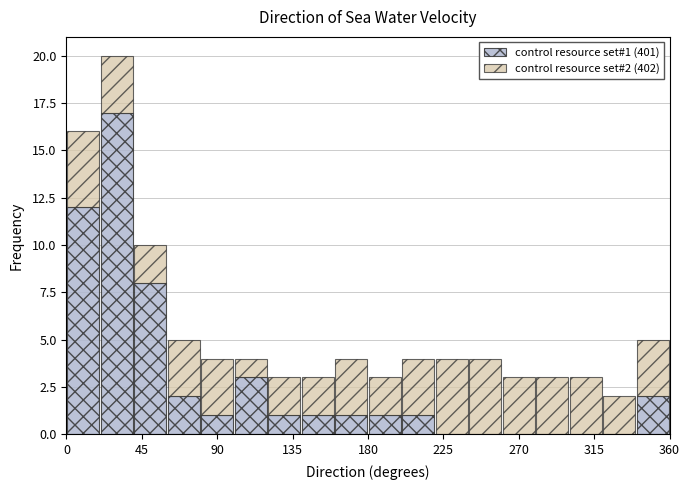

Which range on the x-axis has the tallest stacked bar (by total height)?

20 to 40